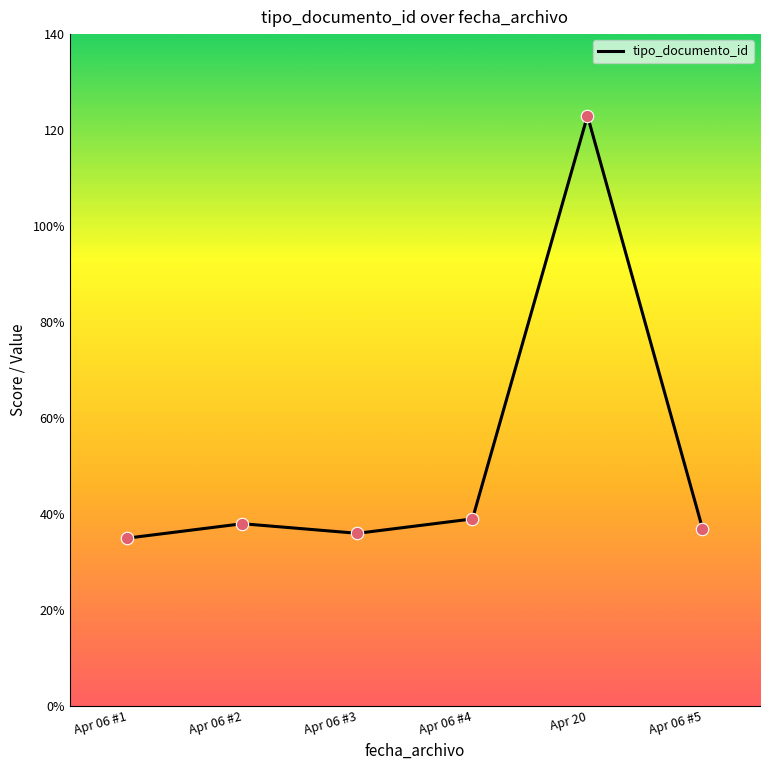

Is this an area chart (filled region under the line)?

No